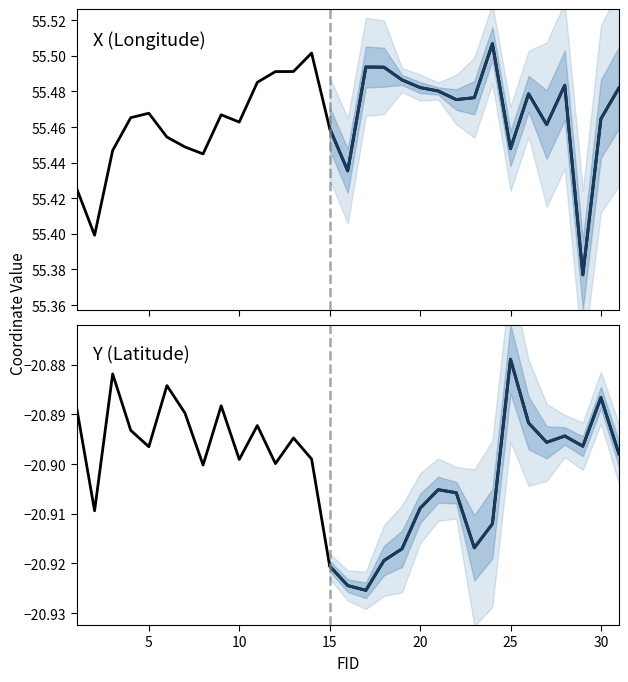

Rank the series by their average value, from lowest to highest.

Y, X